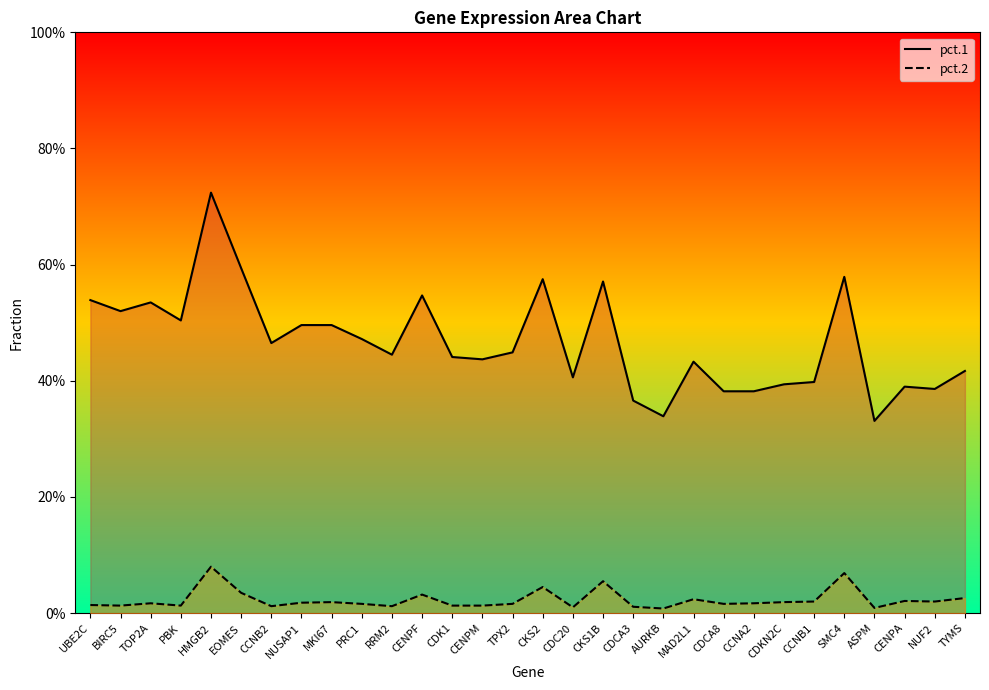

Rank the series at CENPF from highest to lowest value.

pct.1, pct.2